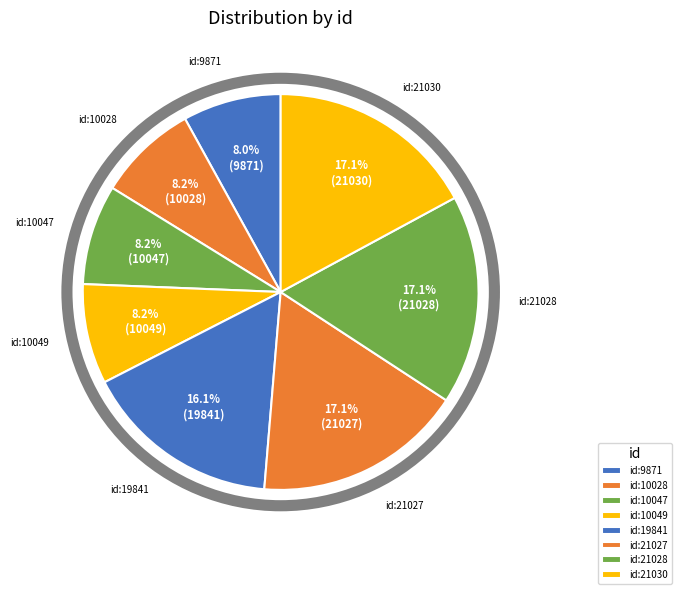

How many segments does this pie chart have?

8